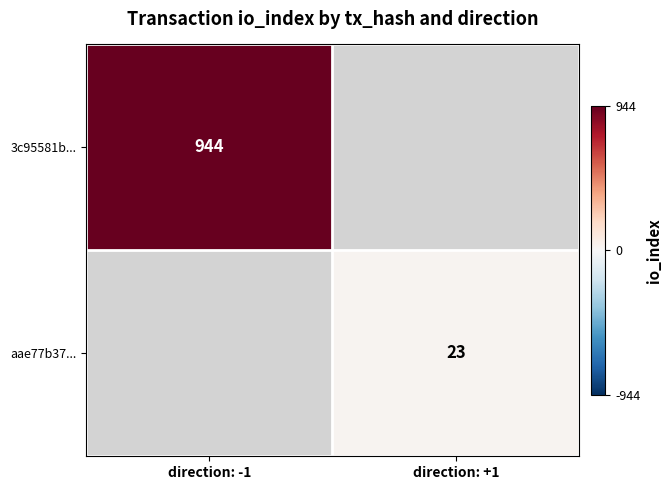

The value of 3c95581b... at direction: -1 is 1691. True or false?

False